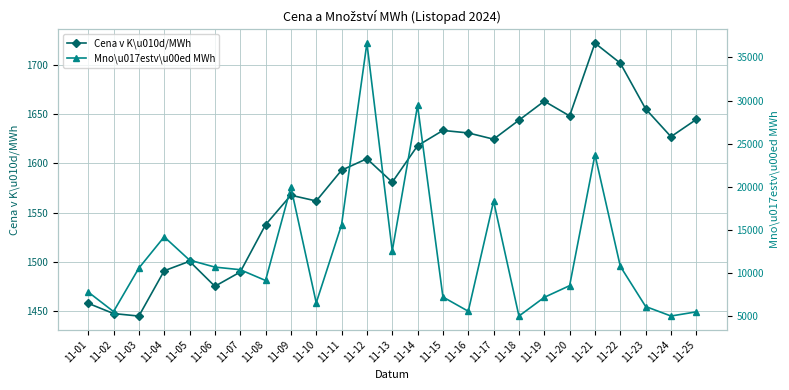

What is the smallest value displayed?

1445.1